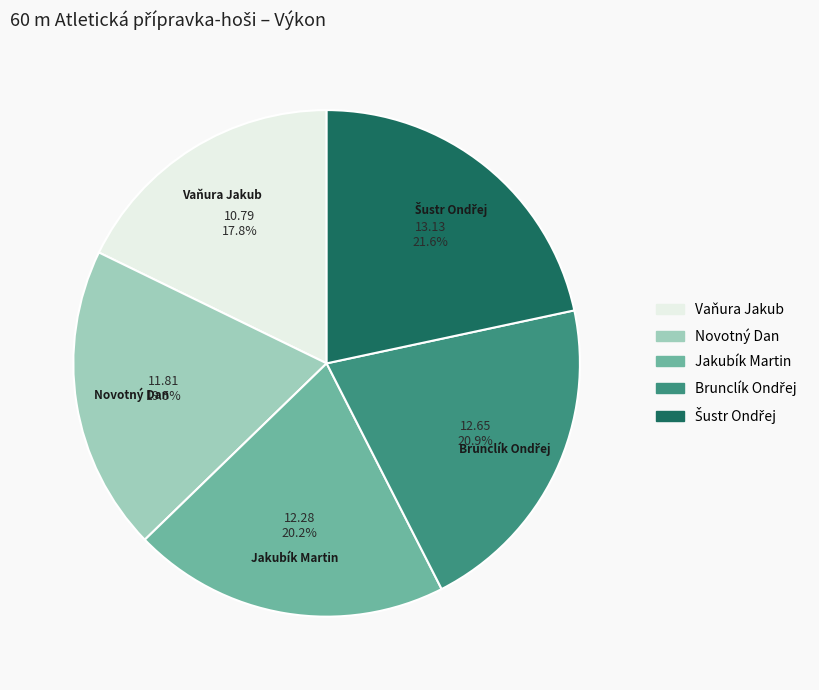

Approximately how many times larger is the value at Vaňura Jakub compared to Jakubík Martin?

0.9